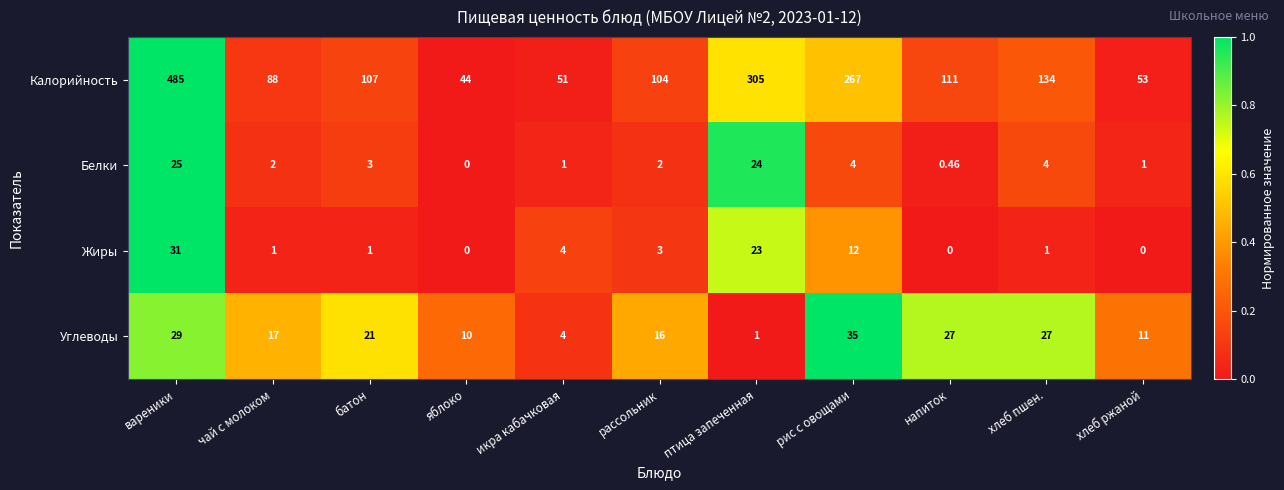

Which series has the largest range (max minus min)?

Калорийность